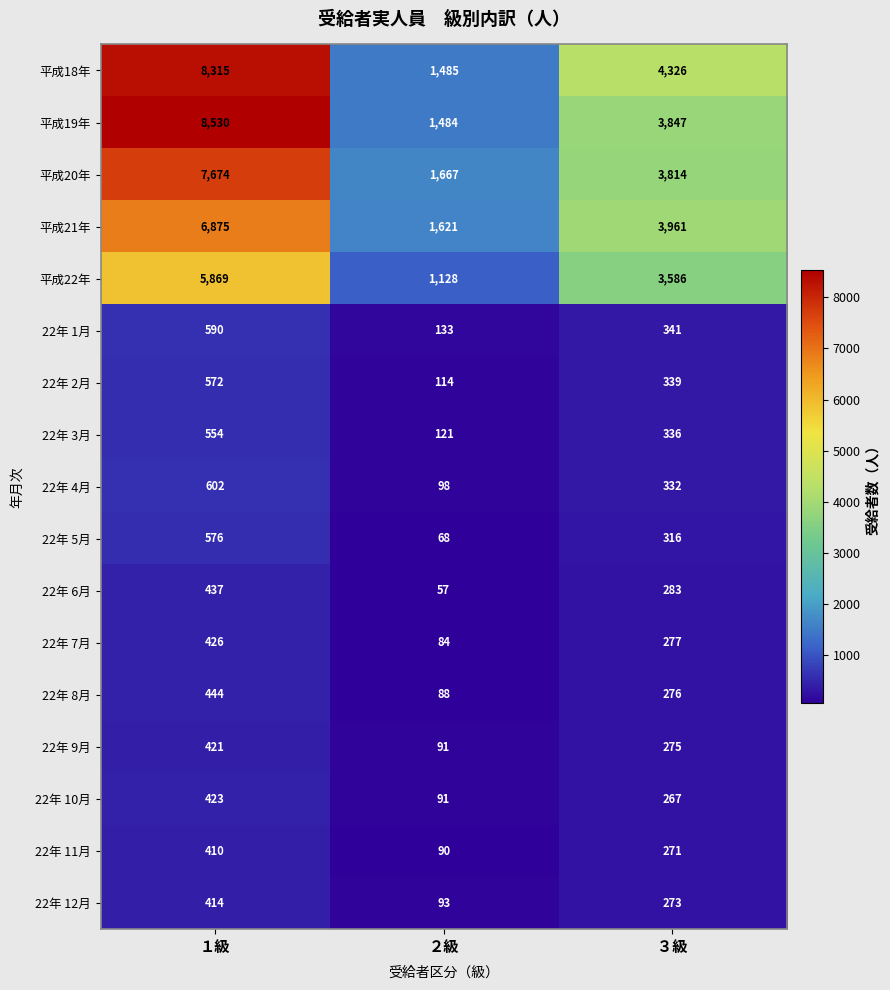

True or false: 22年 10月 has a value of 409 at ３級.

False